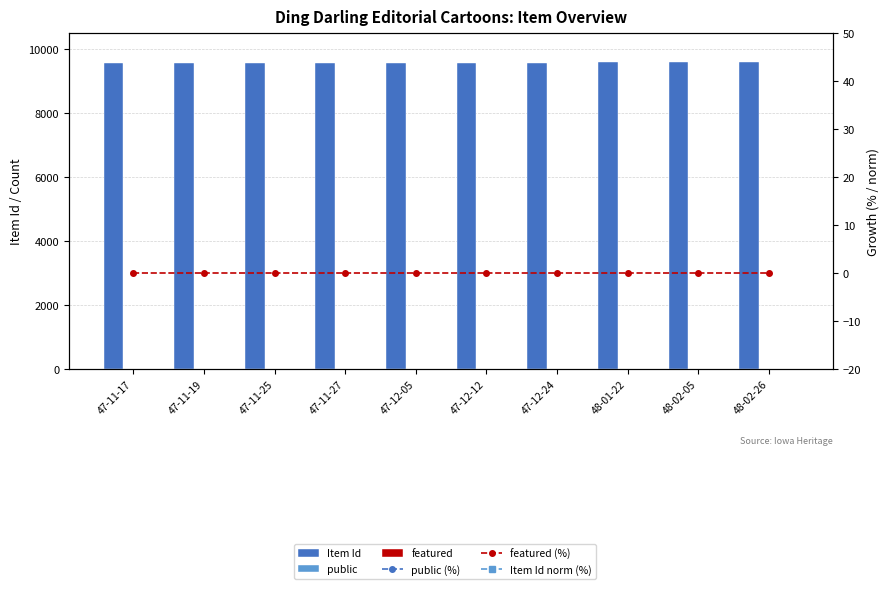

Reading right to left, list all the values displayed in this chart.

Item Id: 48-02-26=9618.0	48-02-05=9606.0	48-01-22=9597.0	47-12-24=9585.0	47-12-12=9581.0	47-12-05=9579.0	47-11-27=9575.0	47-11-25=9574.0	47-11-19=9571.0	47-11-17=9570.0
public: 48-02-26=1.0	48-02-05=1.0	48-01-22=1.0	47-12-24=1.0	47-12-12=1.0	47-12-05=1.0	47-11-27=1.0	47-11-25=1.0	47-11-19=1.0	47-11-17=1.0
featured: 48-02-26=0.0	48-02-05=0.0	48-01-22=0.0	47-12-24=0.0	47-12-12=0.0	47-12-05=0.0	47-11-27=0.0	47-11-25=0.0	47-11-19=0.0	47-11-17=0.0
public (%): 48-02-26=100.0	48-02-05=100.0	48-01-22=100.0	47-12-24=100.0	47-12-12=100.0	47-12-05=100.0	47-11-27=100.0	47-11-25=100.0	47-11-19=100.0	47-11-17=100.0
featured (%): 48-02-26=0.0	48-02-05=0.0	48-01-22=0.0	47-12-24=0.0	47-12-12=0.0	47-12-05=0.0	47-11-27=0.0	47-11-25=0.0	47-11-19=0.0	47-11-17=0.0
Item Id norm (%): 48-02-26=99.7	48-02-05=99.5	48-01-22=99.5	47-12-24=99.3	47-12-12=99.3	47-12-05=99.3	47-11-27=99.2	47-11-25=99.2	47-11-19=99.2	47-11-17=99.2